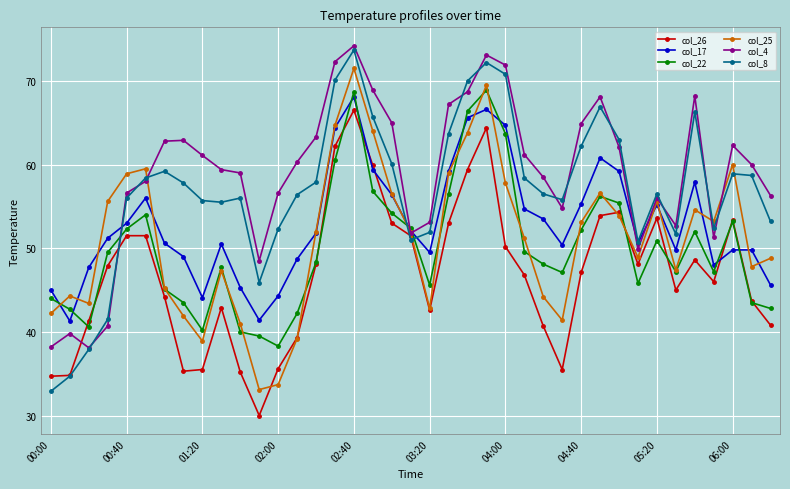

What is the smallest value displayed?

30.0